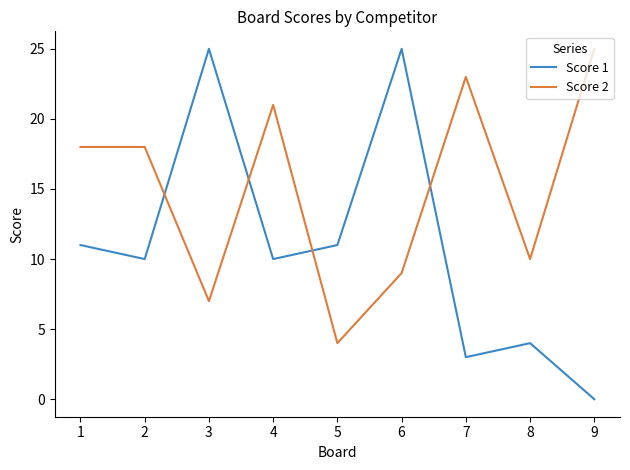

True or false: Score 1 has more than 0 points higher than both neighbors.

True